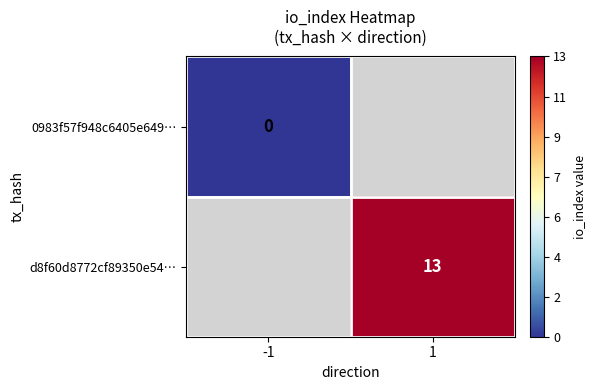

The value of d8f60d8772cf89350e54… at 1 is 23. True or false?

False